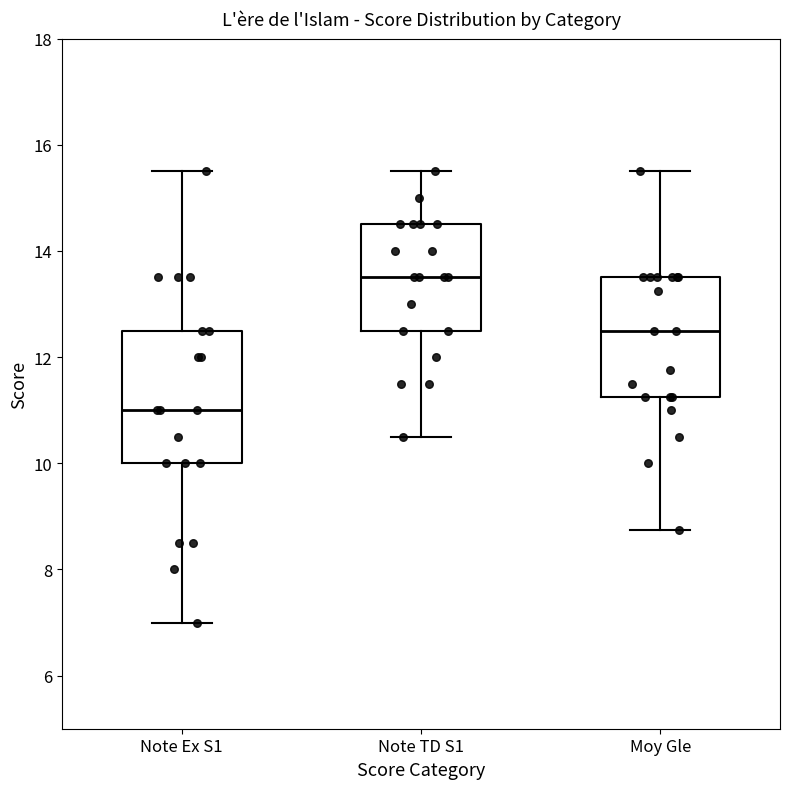

Where does the median line of the box for Note TD S1 sit on the y-axis? The values are not printed on the chart, so give them approximately, as read against the axis.

13.6